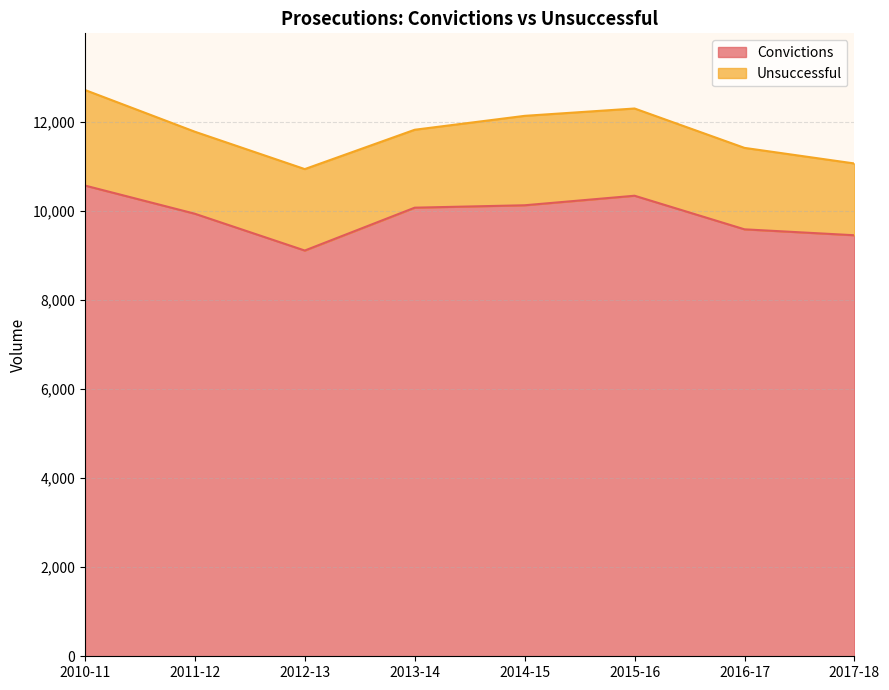

What is the difference between the maximum and minimum values?

1459